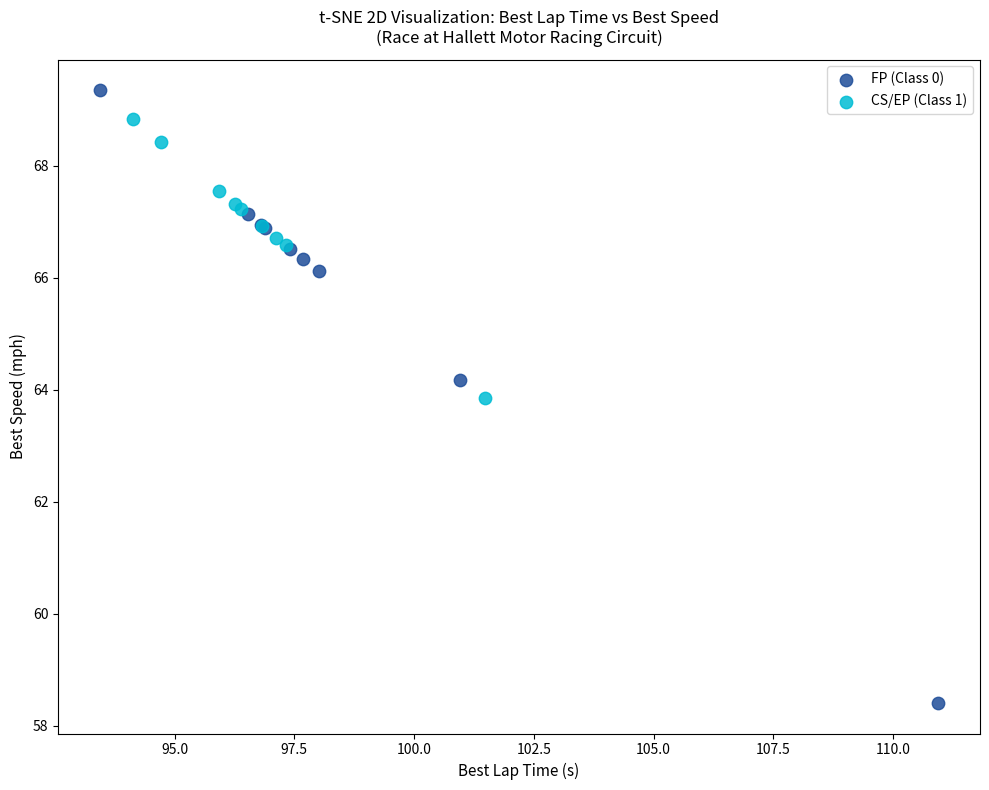

Which series contains the lowest Y value?

FP (Class 0)